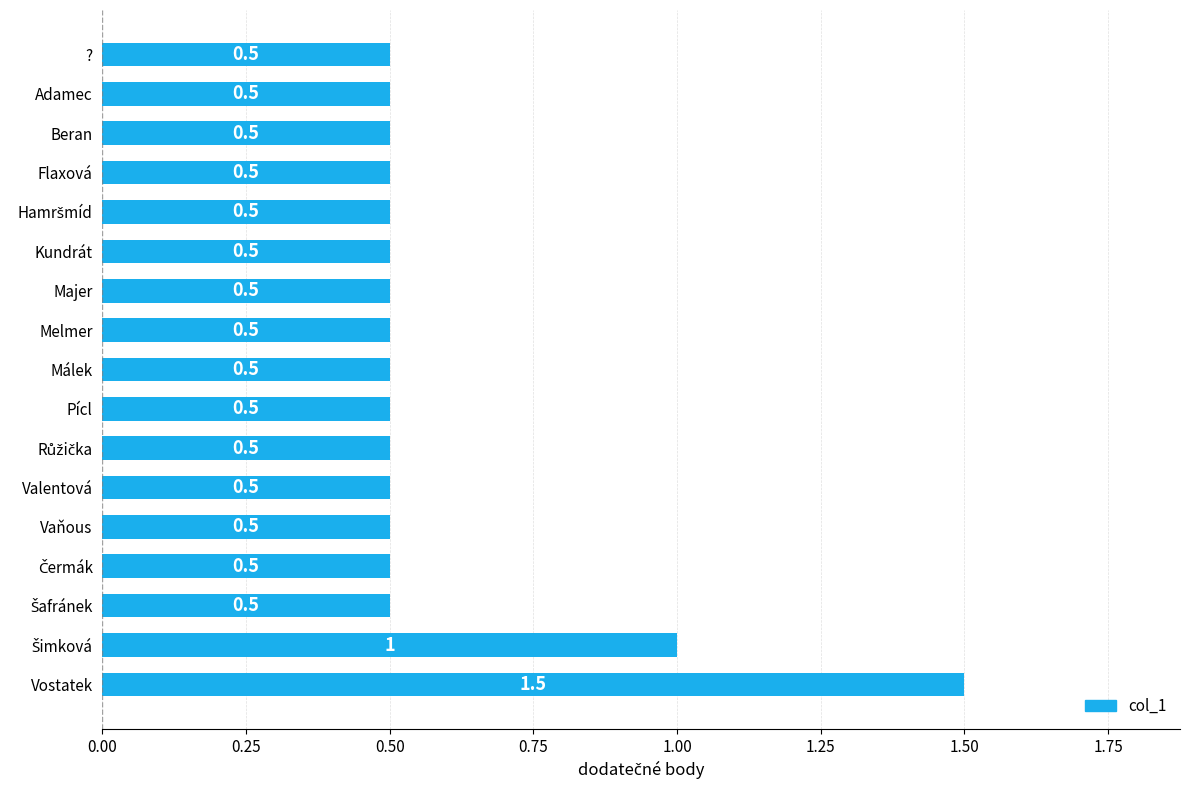

What is the difference between the maximum and second lowest values?

1.0